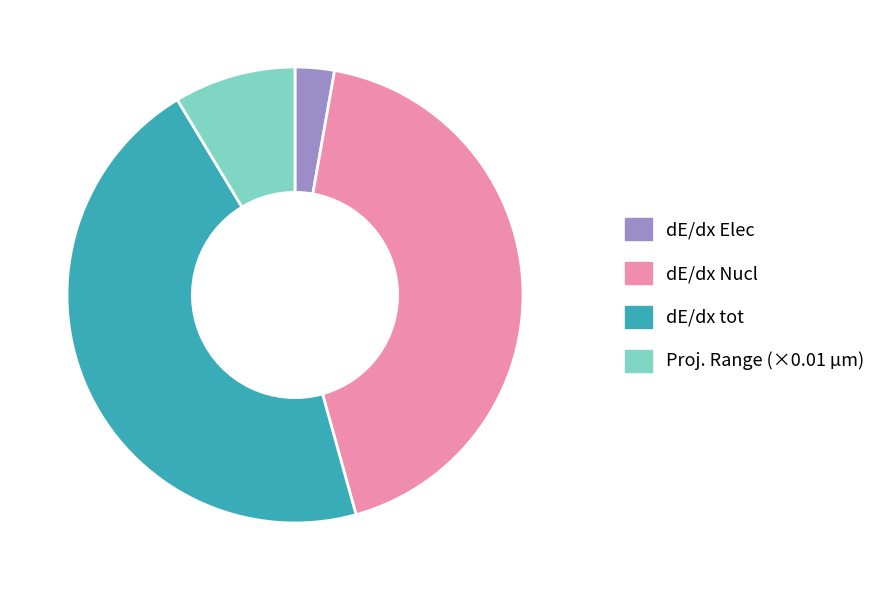

Is it true that Proj. Range (×0.01 µm) is 9% of the pie?

True